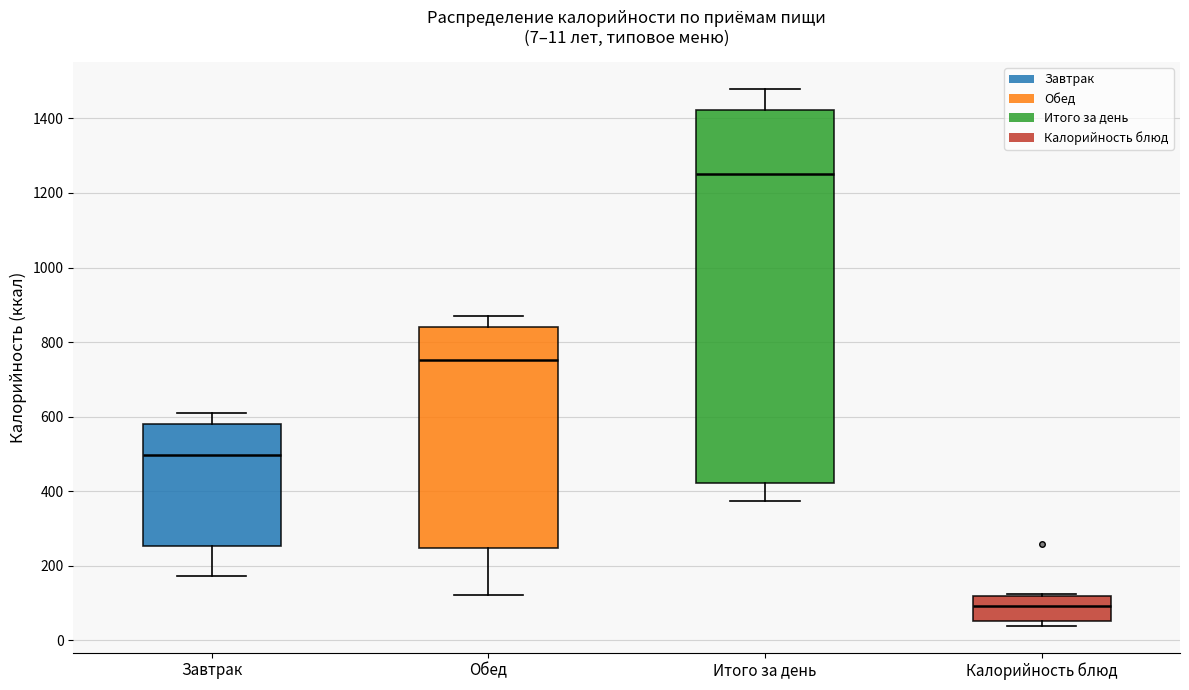

Which box's median line is the highest?

Итого за день